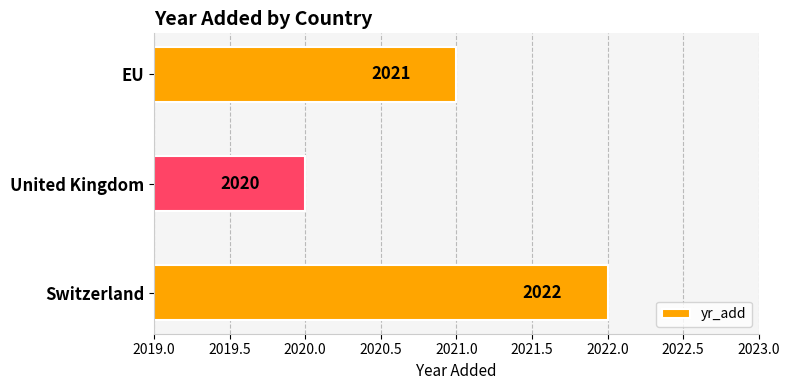

What is the average value?

2021